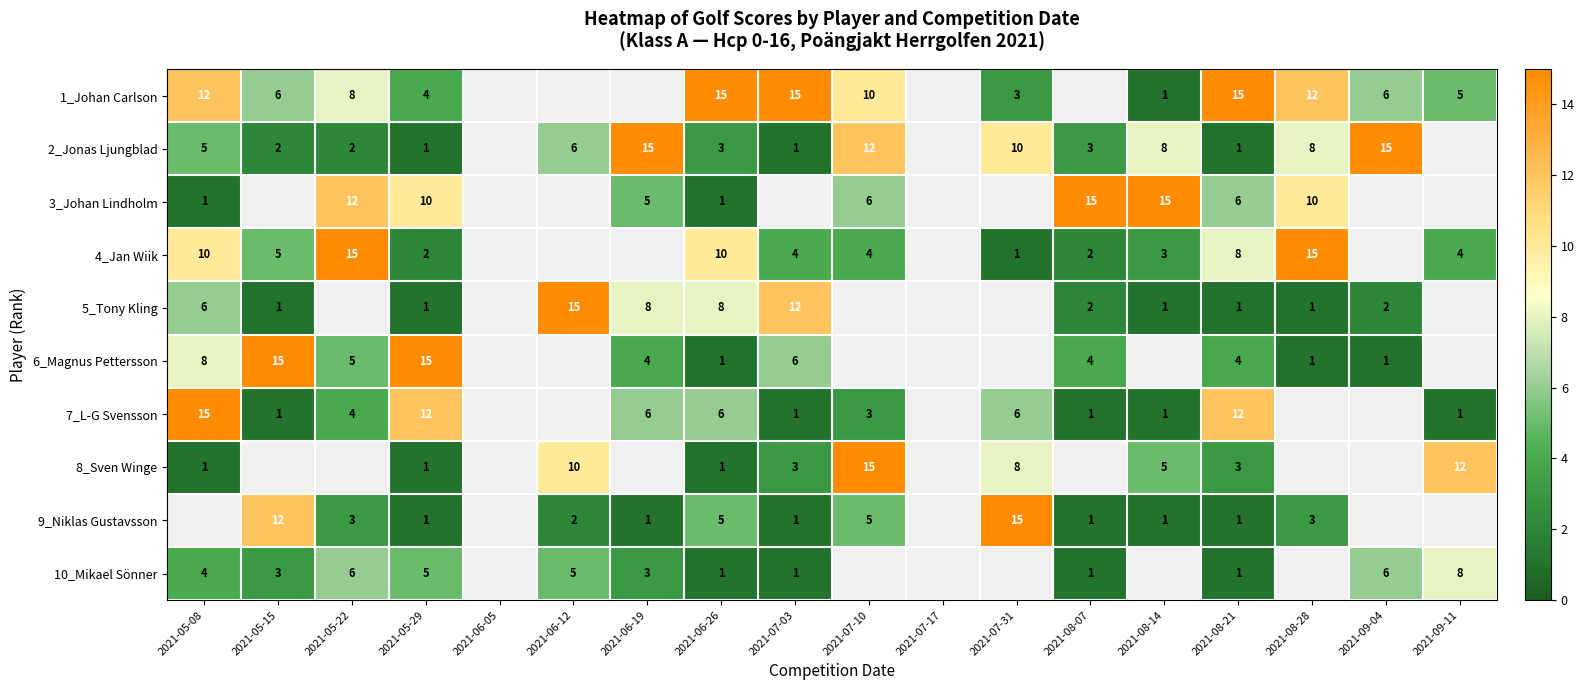

Which category has the highest value across all series?

2021-06-26